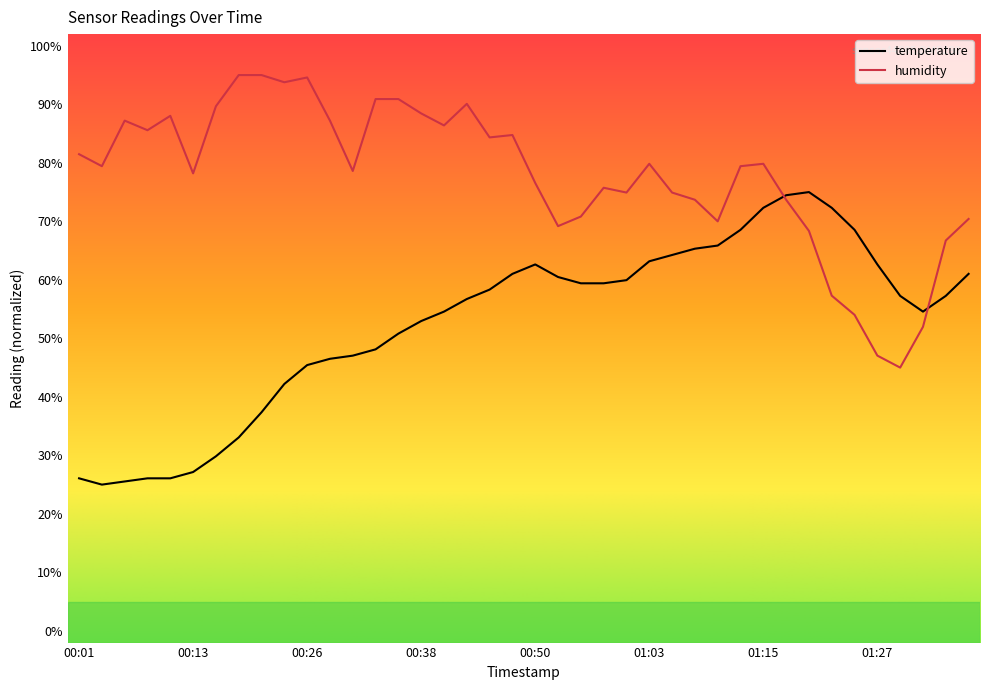

Rank the series by their average value, from lowest to highest.

temperature, humidity